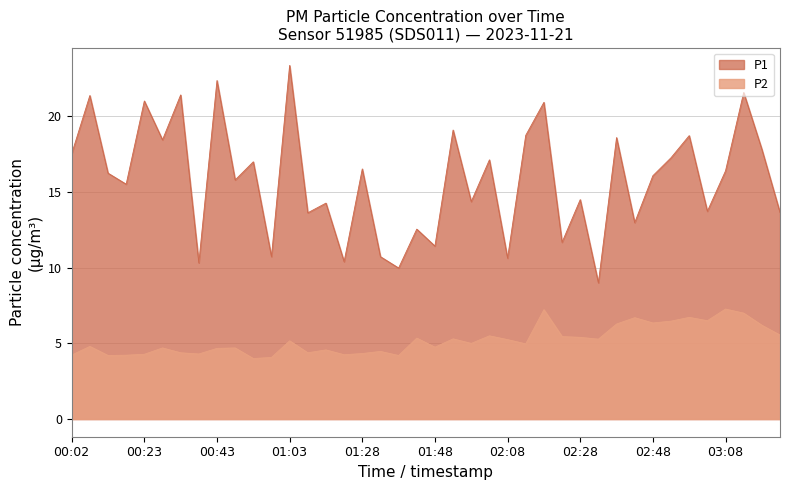

Is it true that P1 equals 24.3 at 03:18?

False